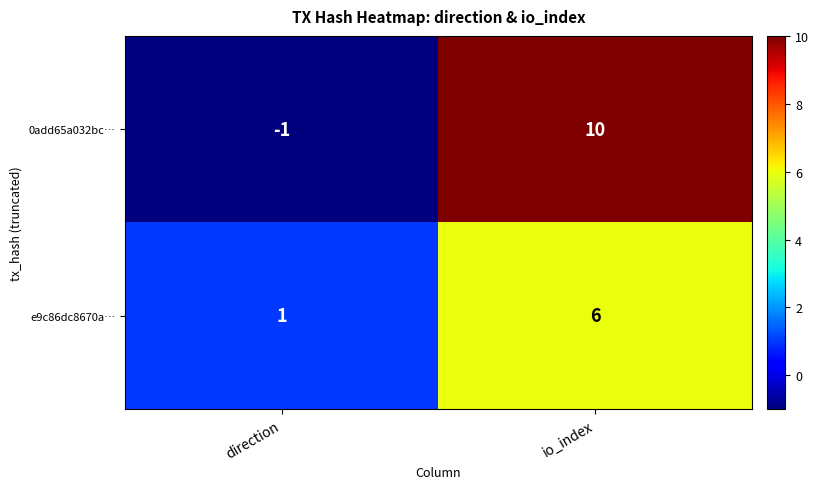

What is the sum of all e9c86dc8670a… values?

7